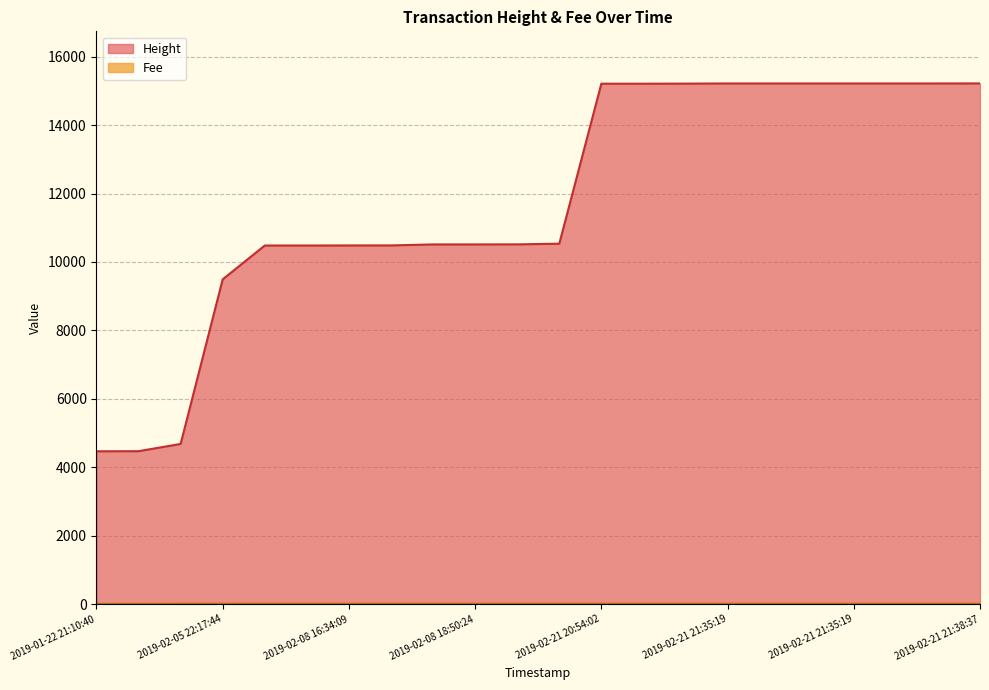

How many values in the Fee series exceed 14?

20